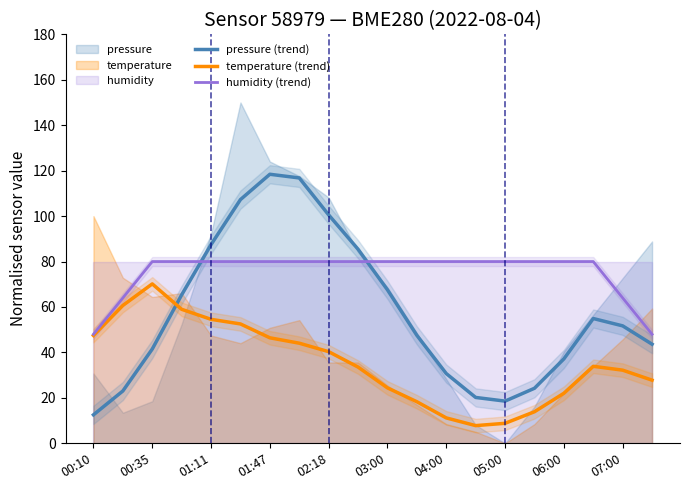

The humidity (trend) series shows 80.0 at 02:18. True or false?

True